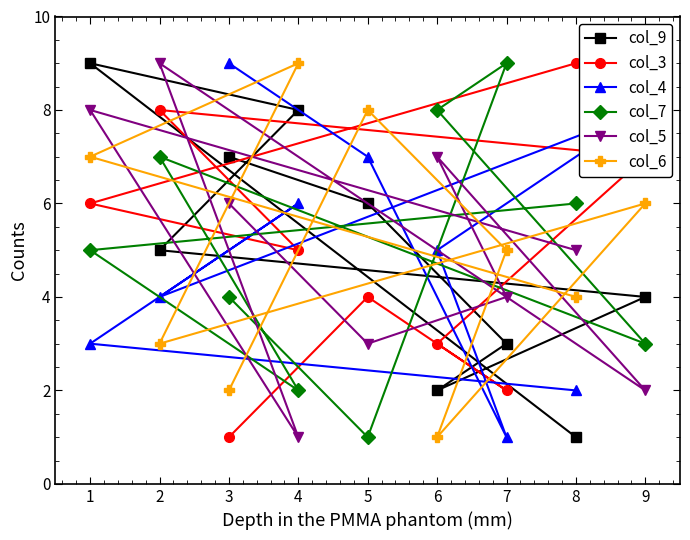

Count the col_5 values in the range 3 to 7.

5